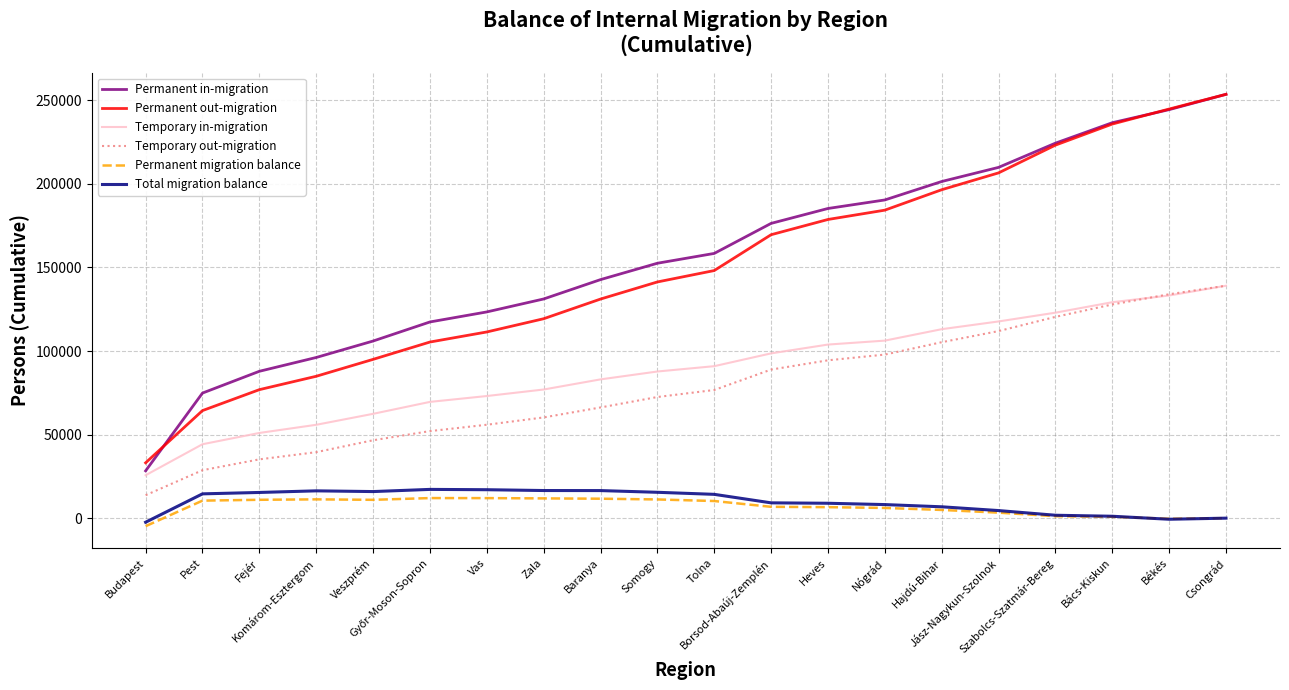

True or false: Temporary out-migration and Permanent in-migration cross at least once.

False